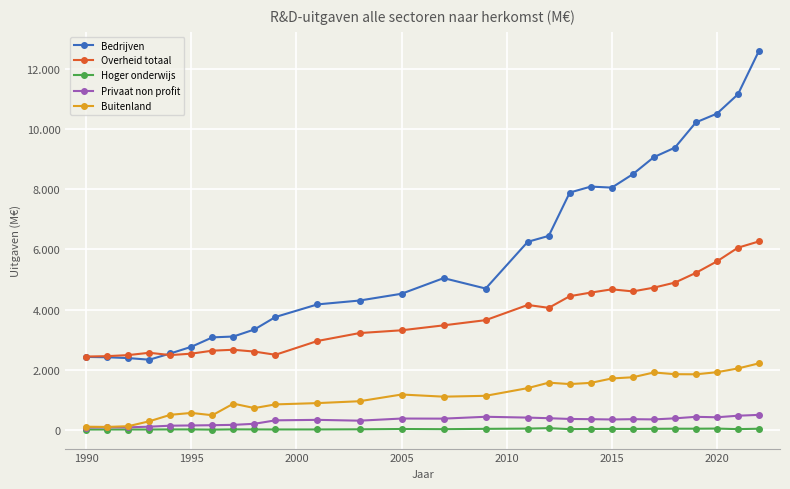

What is the highest value of the Buitenland series?

2210.0